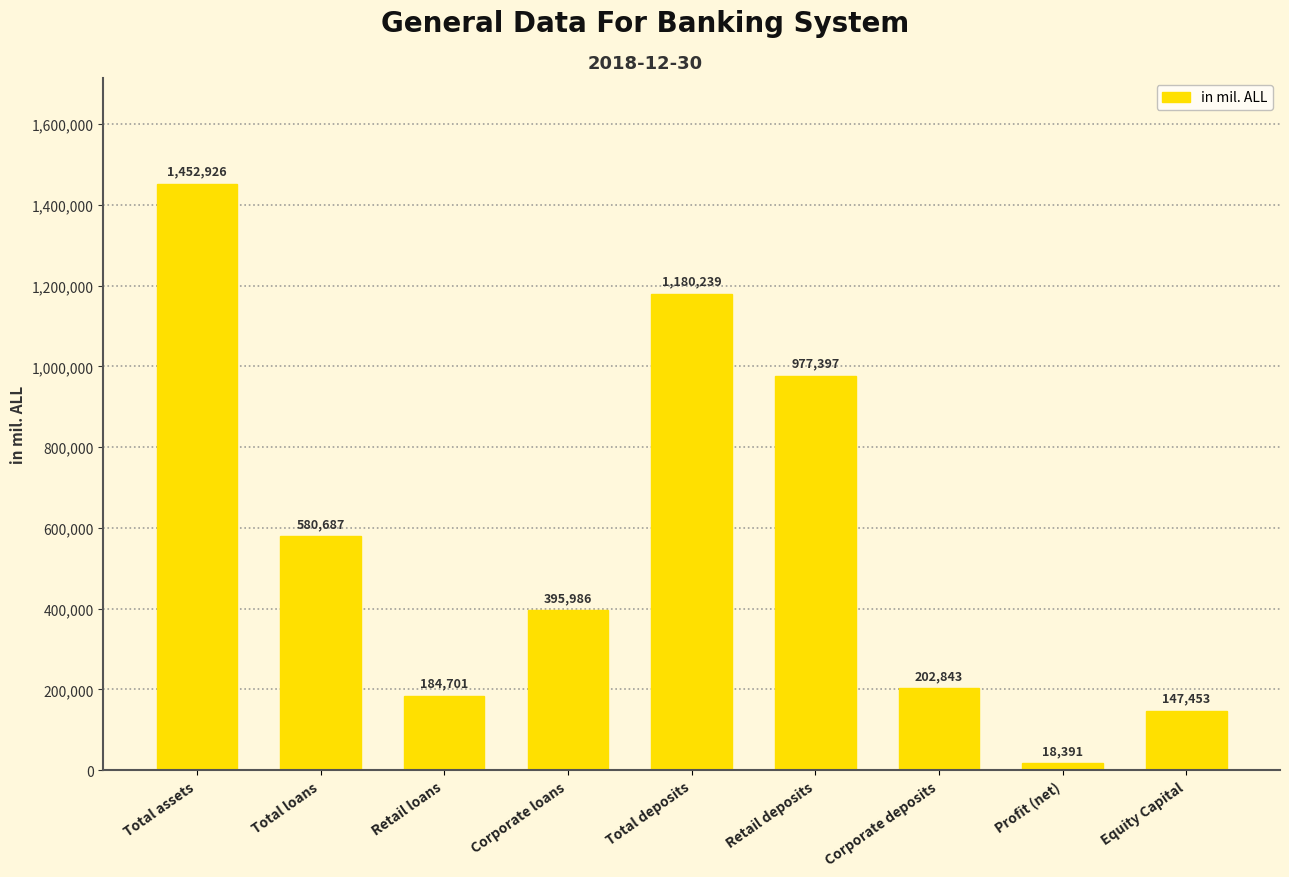

Is it true that the value at Total deposits is 1180239.4?

True